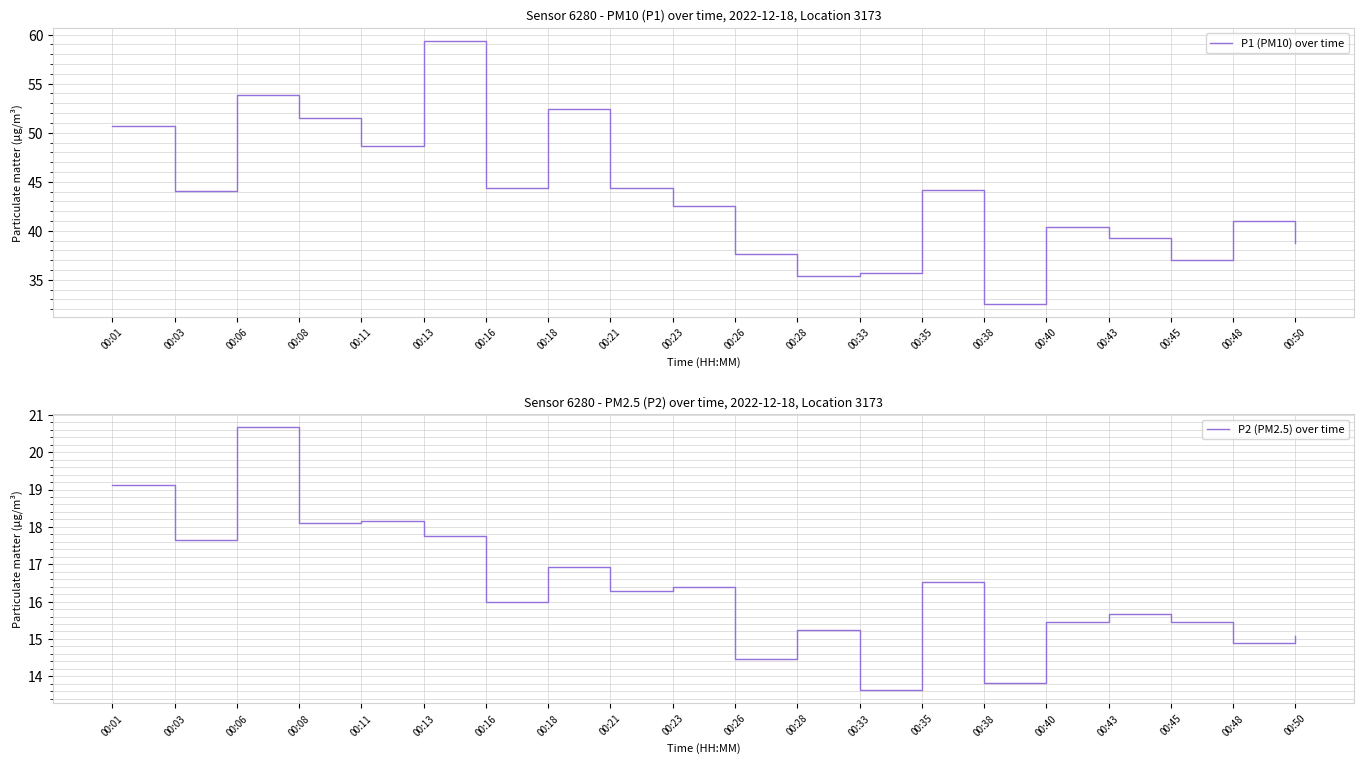

Is the value of P1 (PM10) over time at 00:06 greater than the value of P2 (PM2.5) over time at 00:21?

Yes